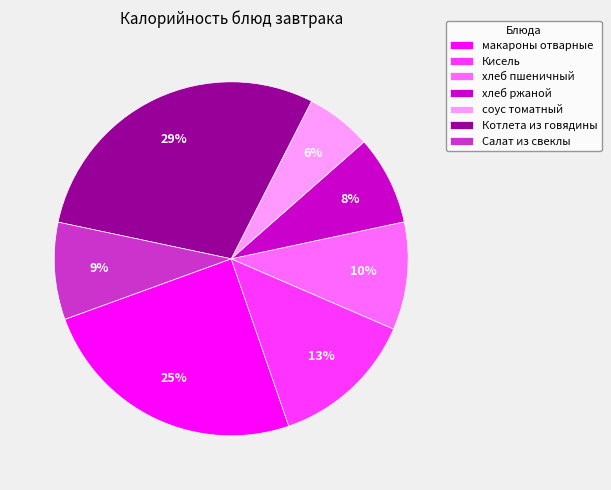

Between Котлета из говядины and хлеб пшеничный, which is larger?

Котлета из говядины